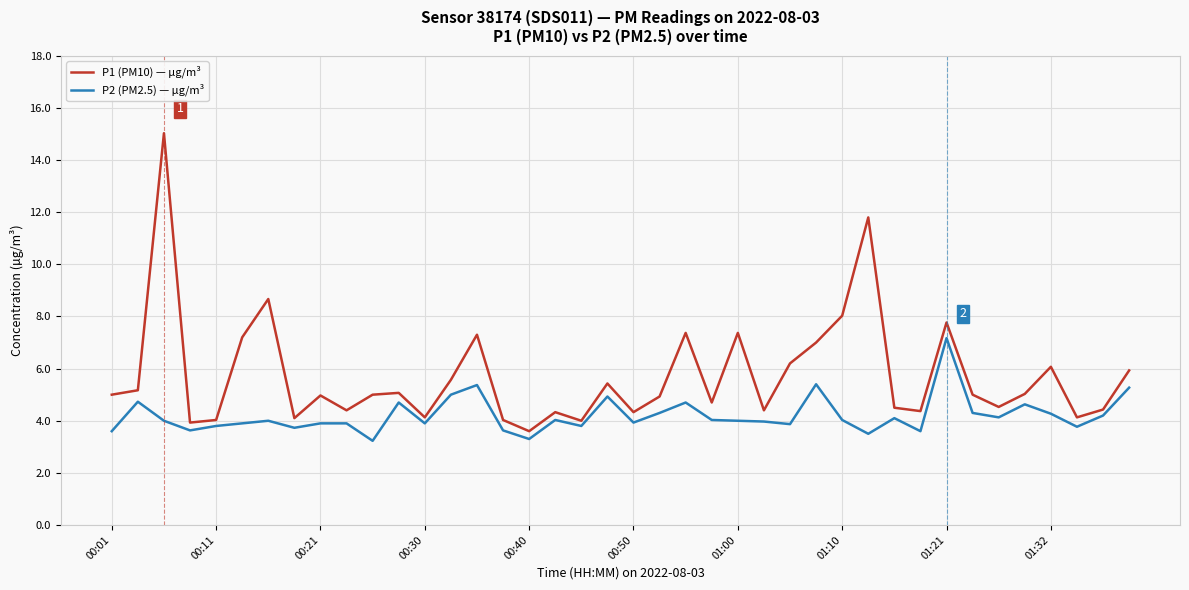

How many categories are shown in the chart?

40